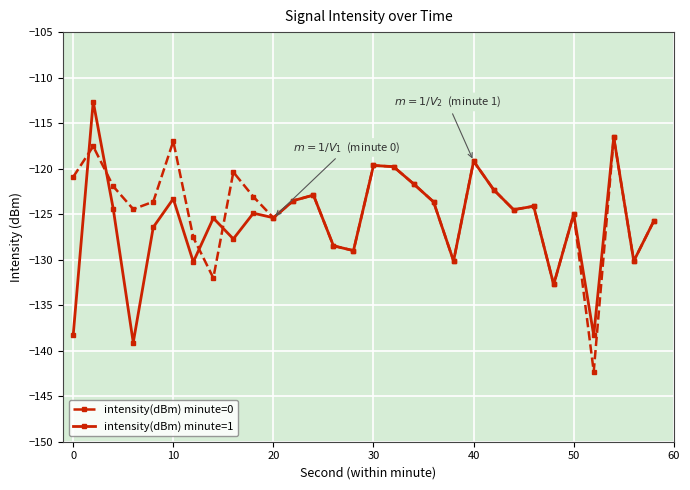

Rank the series by their average value, from highest to lowest.

intensity(dBm) minute=0, intensity(dBm) minute=1